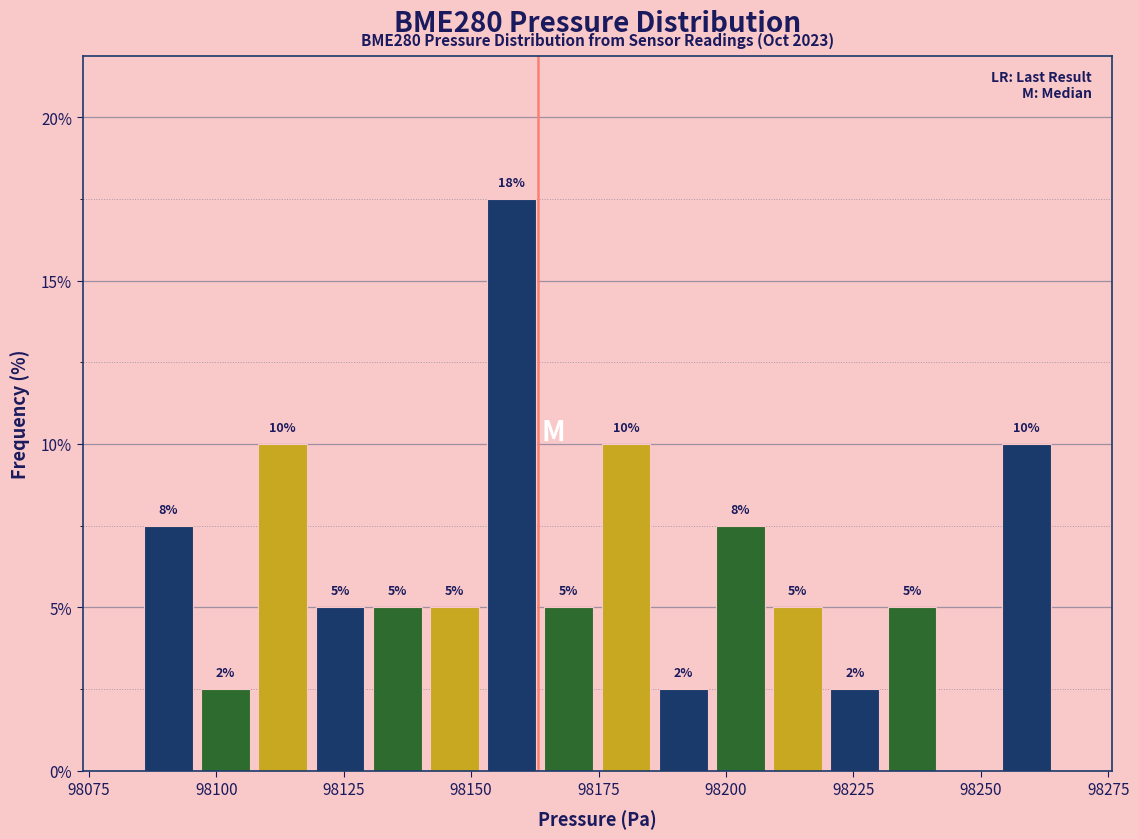

Around what value on the x-axis is the tallest bar? Give the approximate position of its centre, as read against the axis.

98160